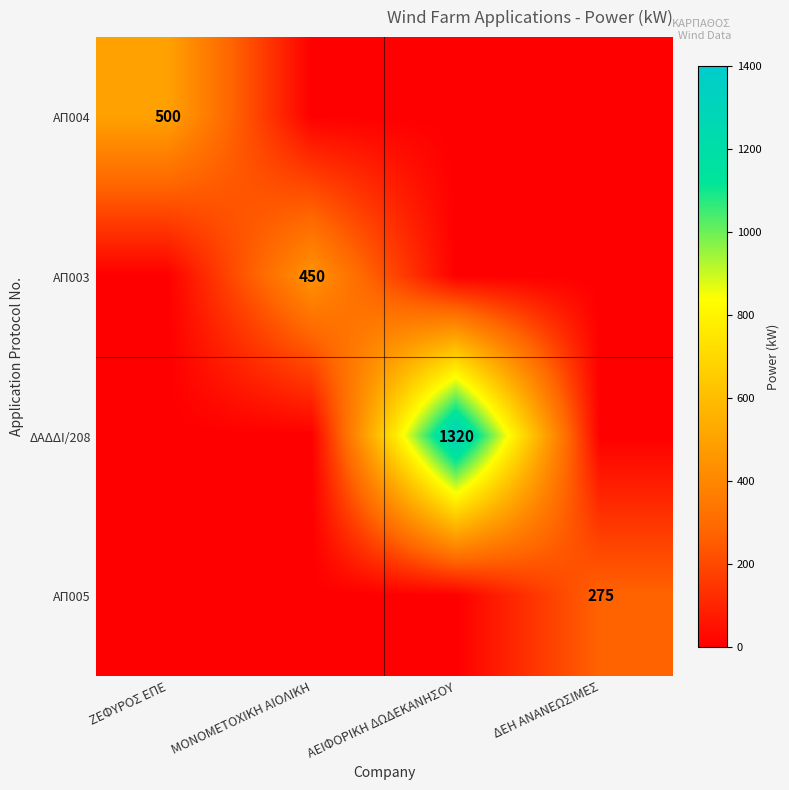

Is it true that ΑΠ004 equals 500 at ΖΕΦΥΡΟΣ ΕΠΕ?

True